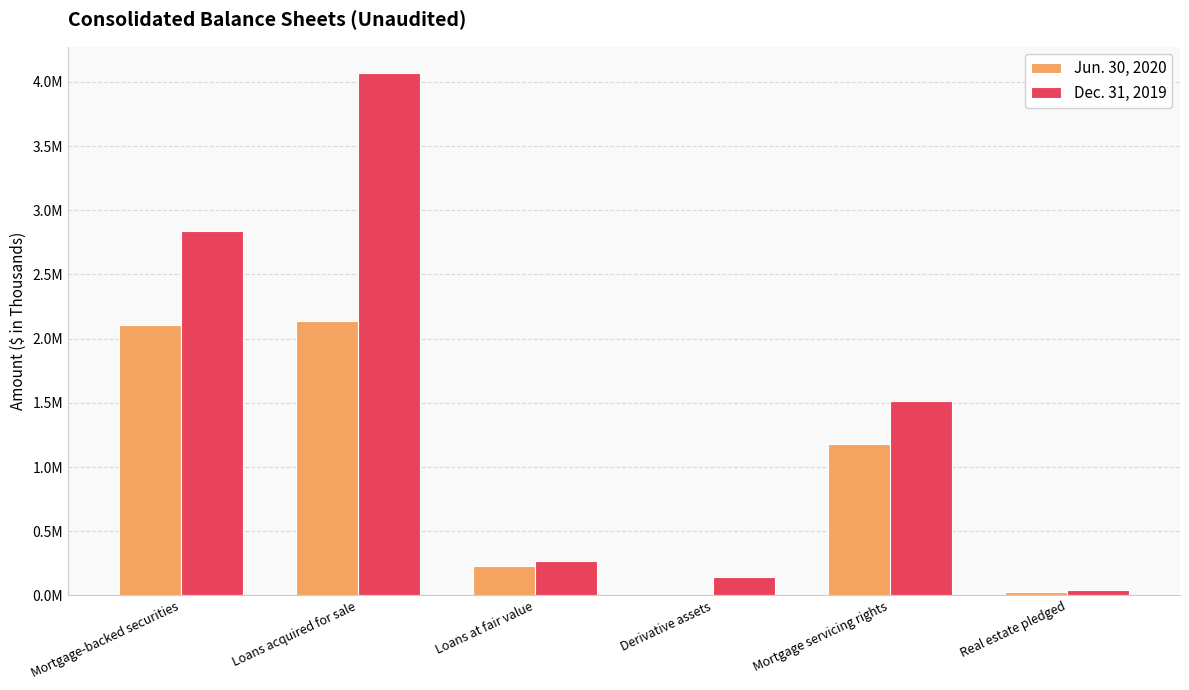

Is it true that Dec. 31, 2019 equals 2123113 at Mortgage servicing rights?

False